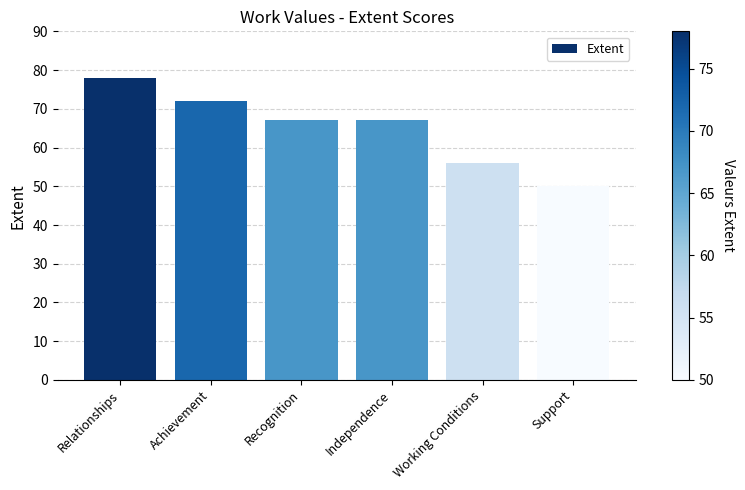

Which has a higher value, Achievement or Working Conditions?

Achievement